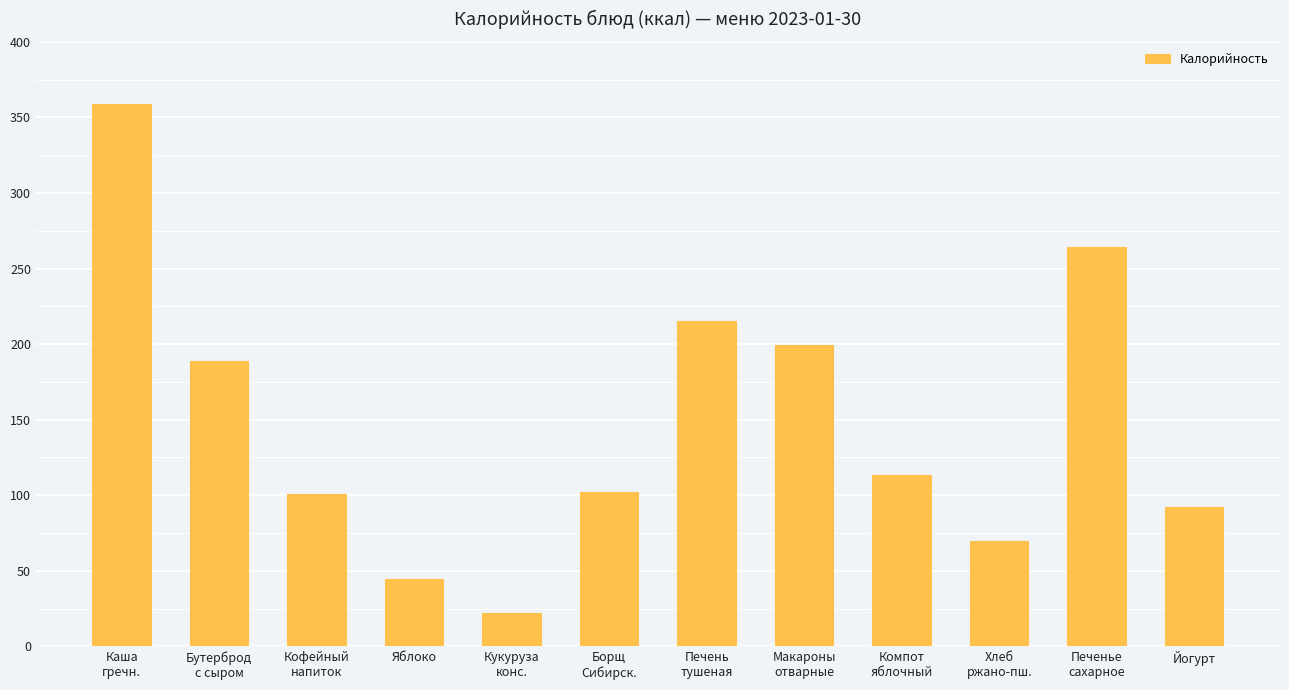

Which label corresponds to the largest value in the chart?

Каша
гречн.